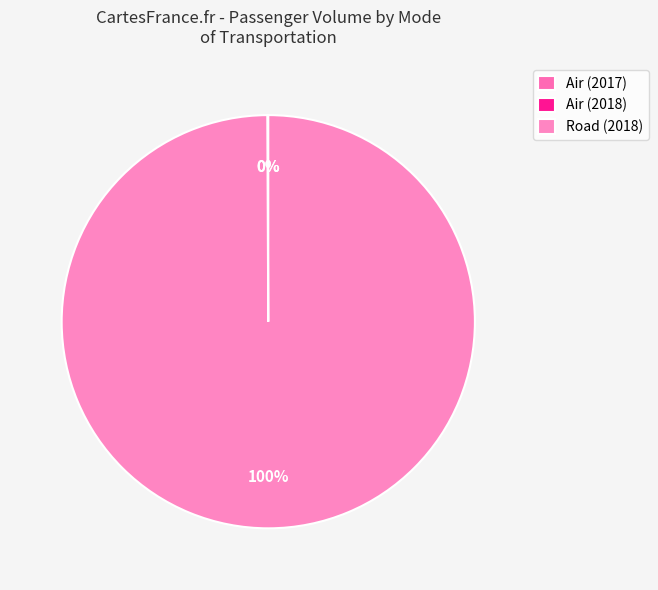

The Air (2017) slice represents 0% of the pie. True or false?

True